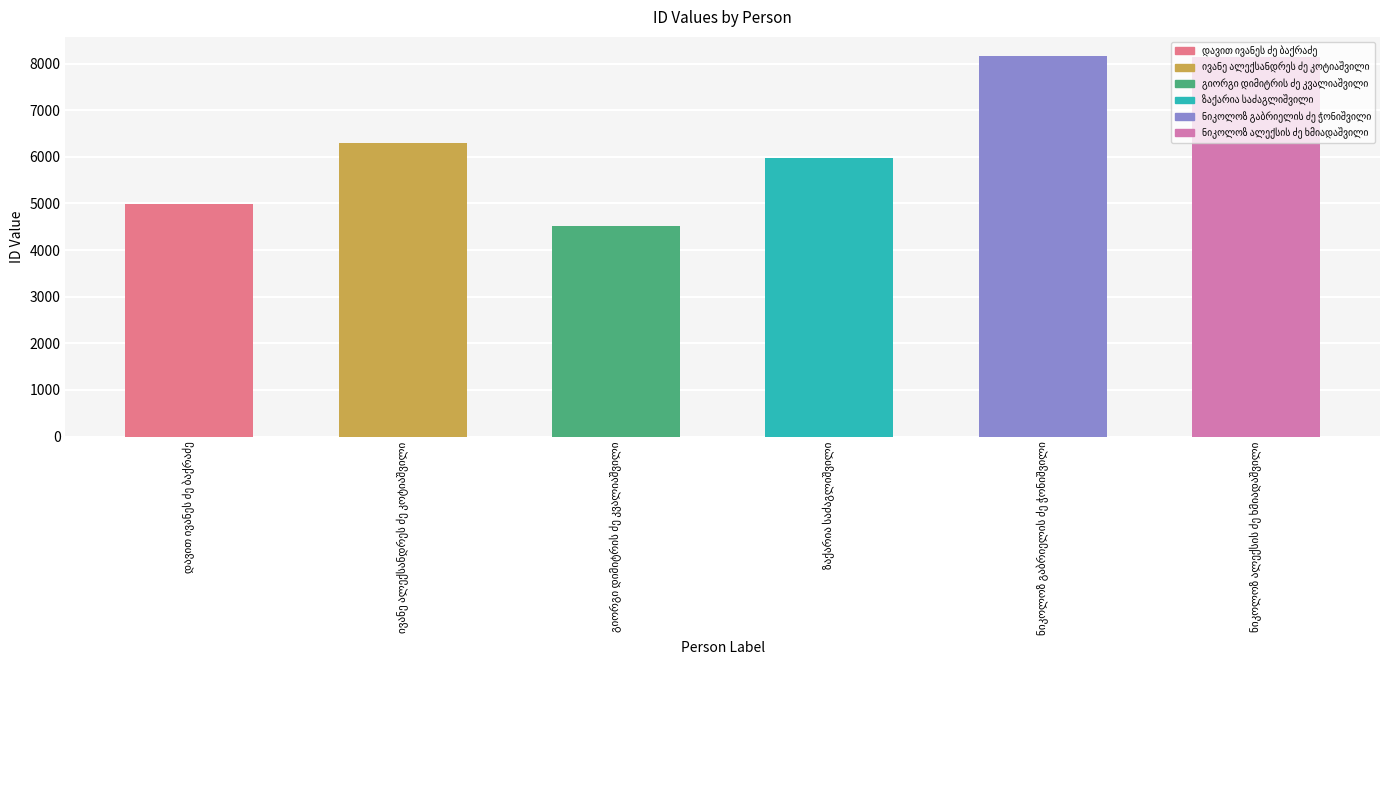

What is the minimum value shown in the chart?

4510